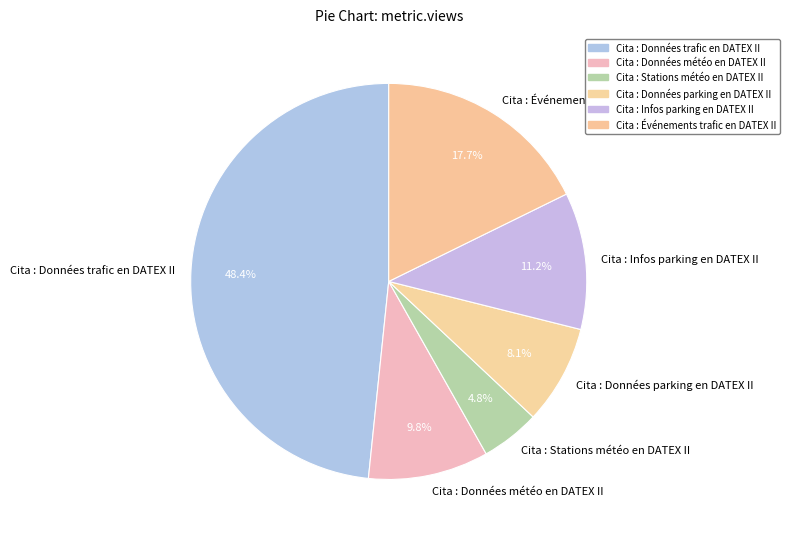

What is the ratio of the value at Cita : Données météo en DATEX II to the value at Cita : Stations météo en DATEX II?

2.0